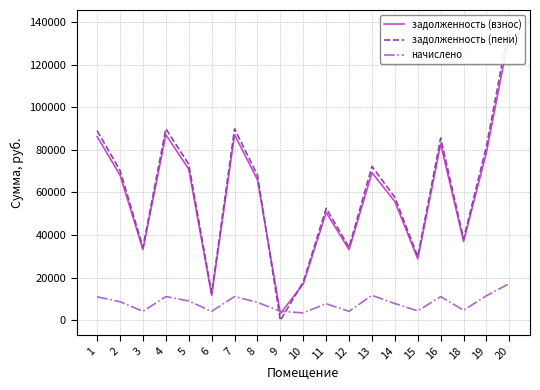

List the labels in order of начислено value, largest first.

20, 13, 19, 4, 7, 16, 1, 5, 2, 8, 14, 11, 18, 15, 3, 12, 6, 9, 10